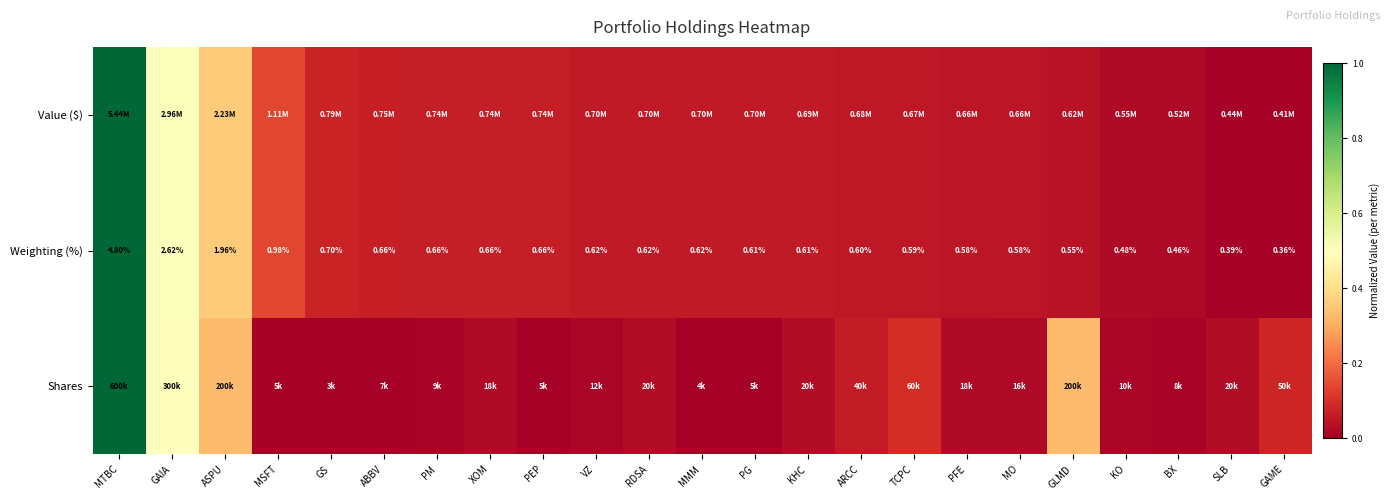

How many data points does each series have?

23